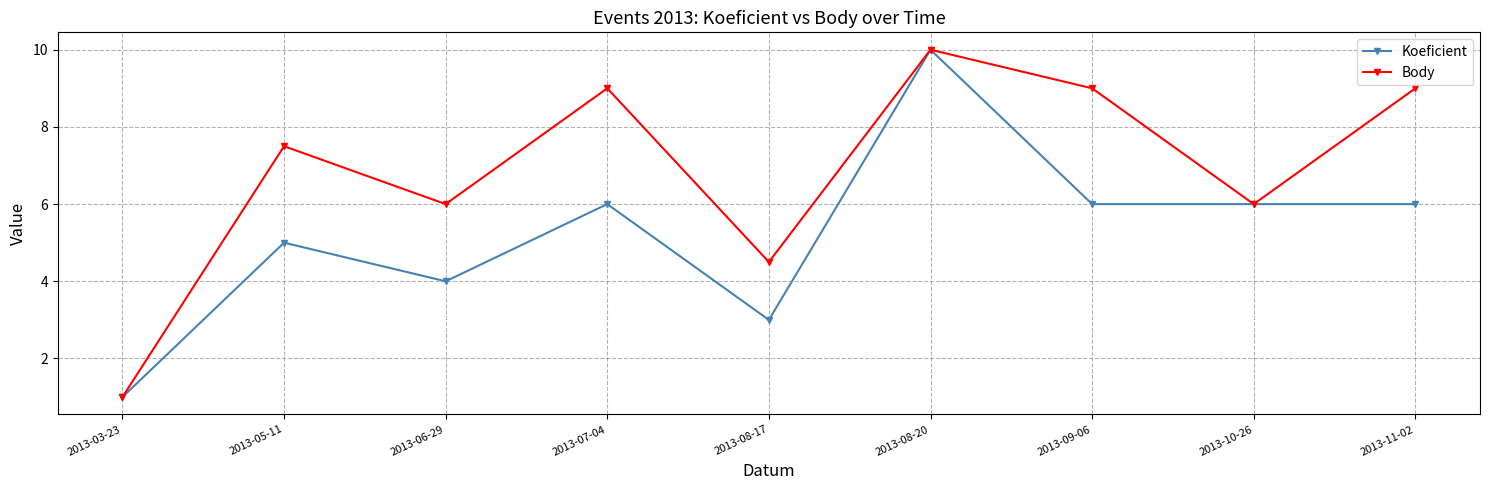

Between 2013-08-17 and 2013-11-02, which series saw the biggest shift?

Body